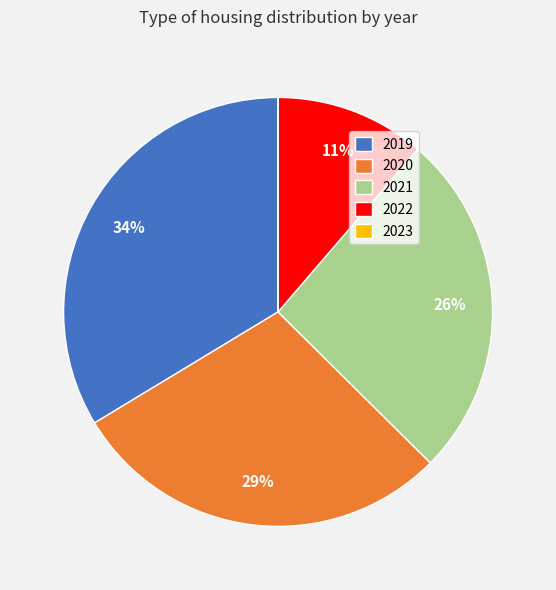

To the nearest percent, what is the combined percentage of 2021 and 2022?

37%